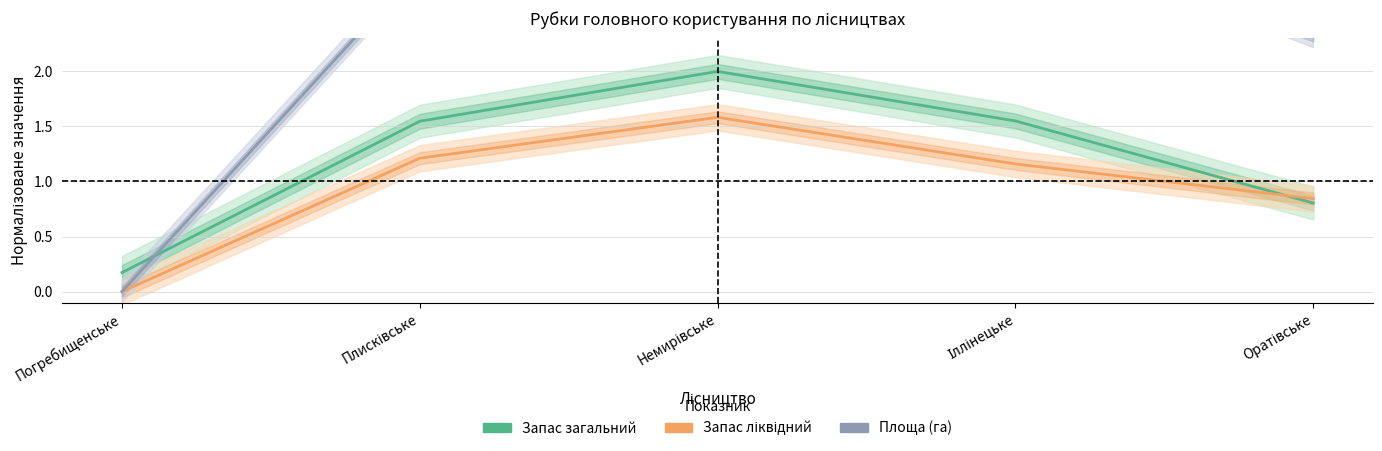

Is this an area chart (filled region under the line)?

No